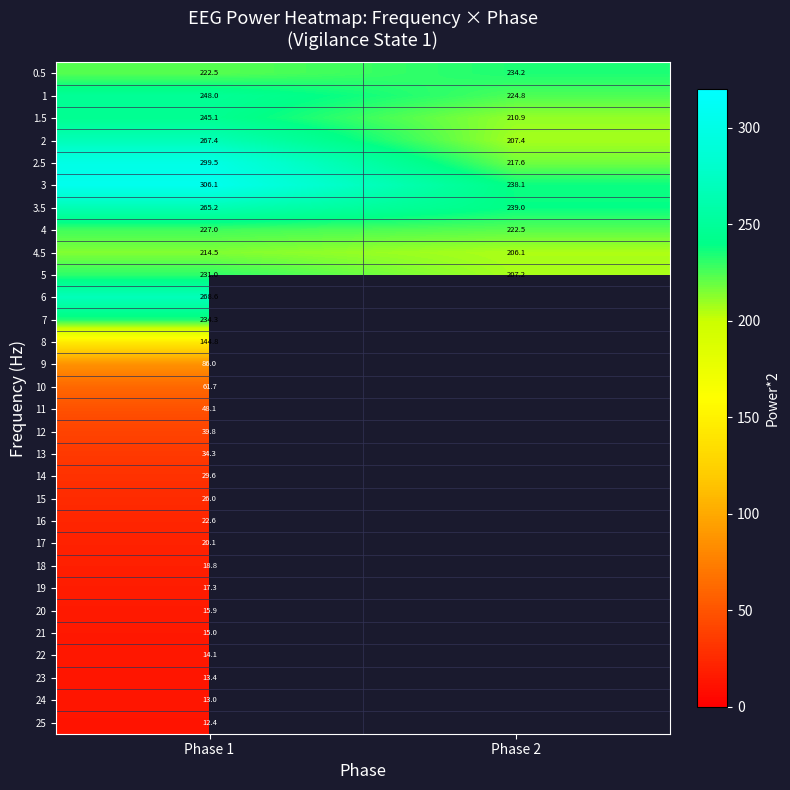

Is it true that 4.5 equals 206.1 at Phase 2?

True